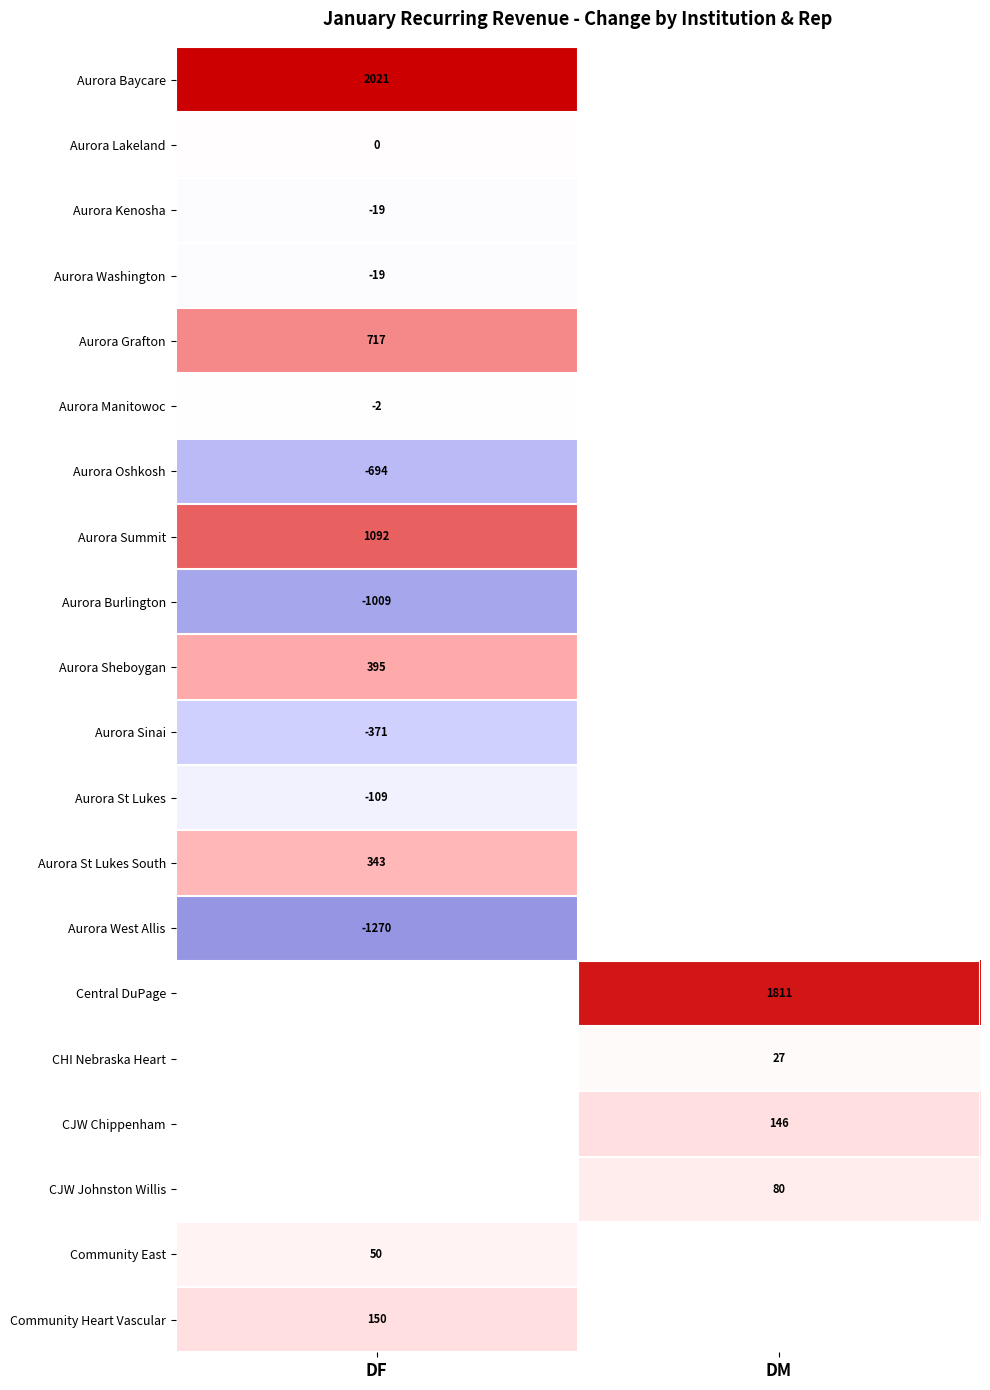

Between DF and DM, which is larger?

DM